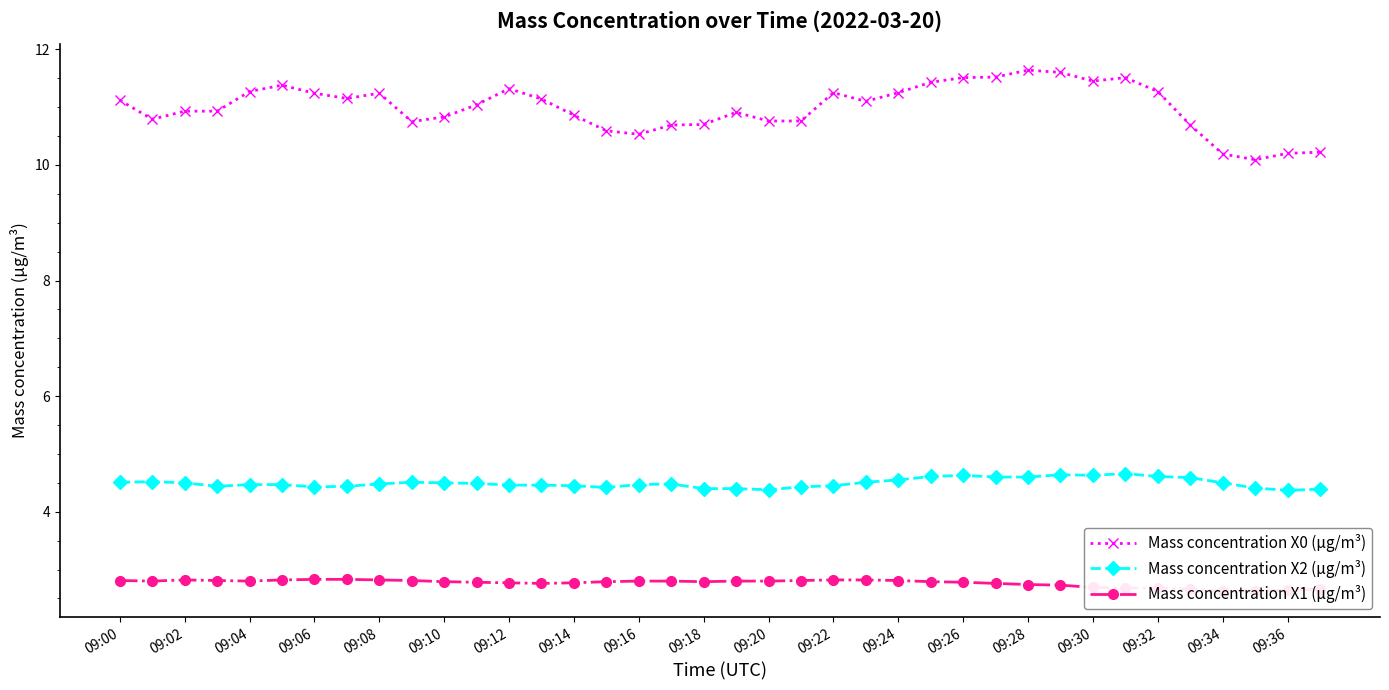

True or false: Mass concentration X0 (μg/m³) has more than 2 interior local peaks.

True